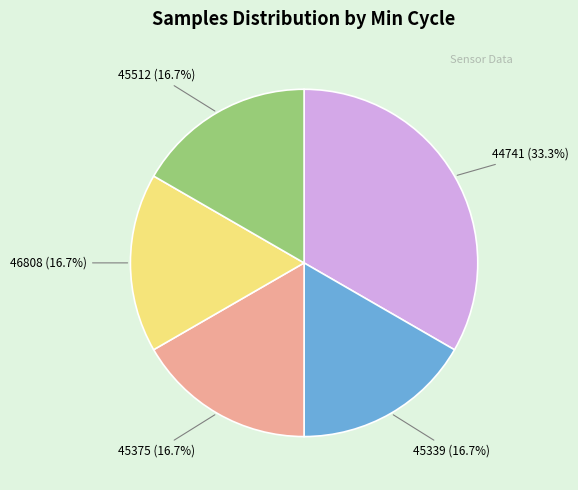

Is 46808 (16.7%) the majority of the pie?

No